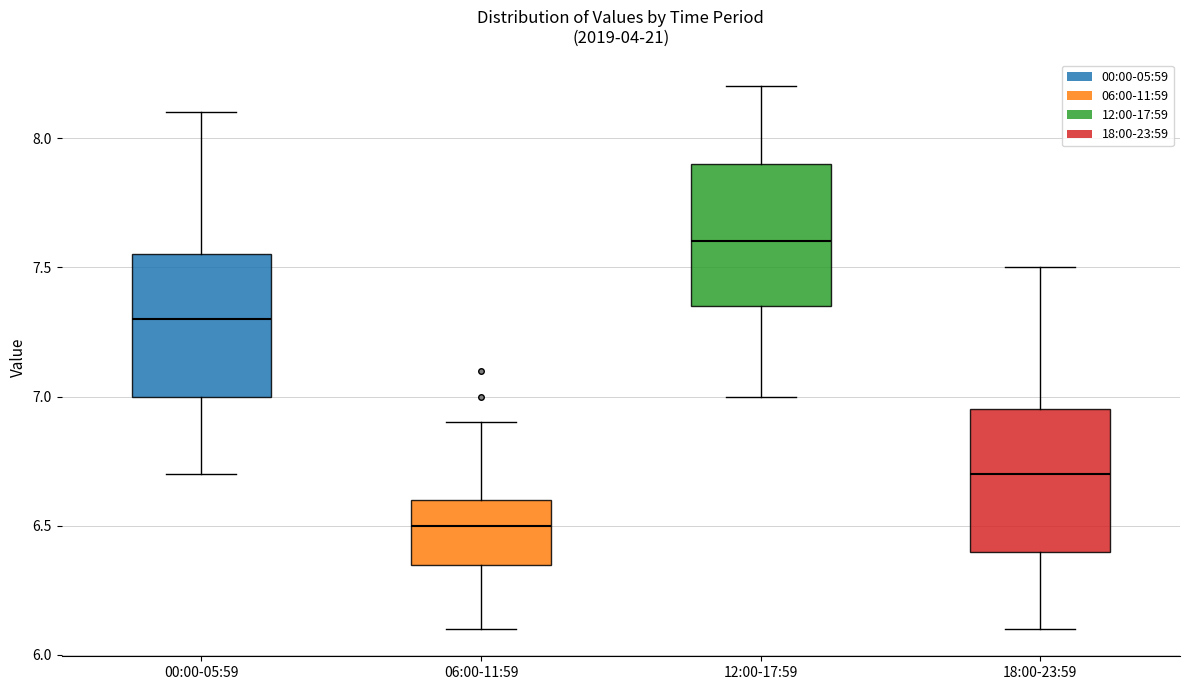

Where does the upper whisker of the box for 18:00-23:59 end on the y-axis? The values are not printed on the chart, so give them approximately, as read against the axis.

7.50